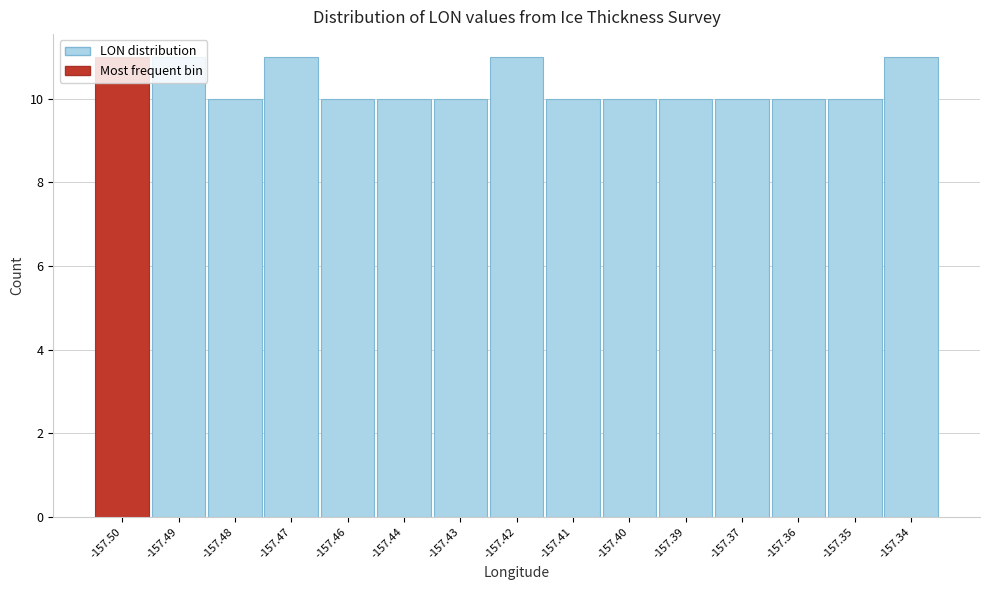

Is it true that the value at -157.47 is 5?

False